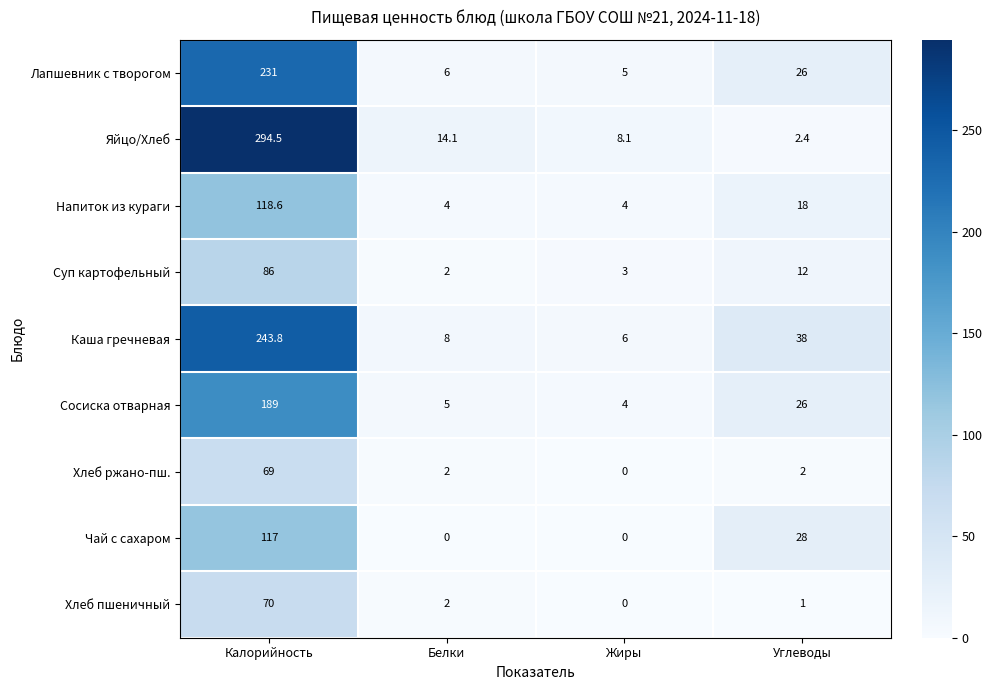

What is the greatest value displayed?

294.5